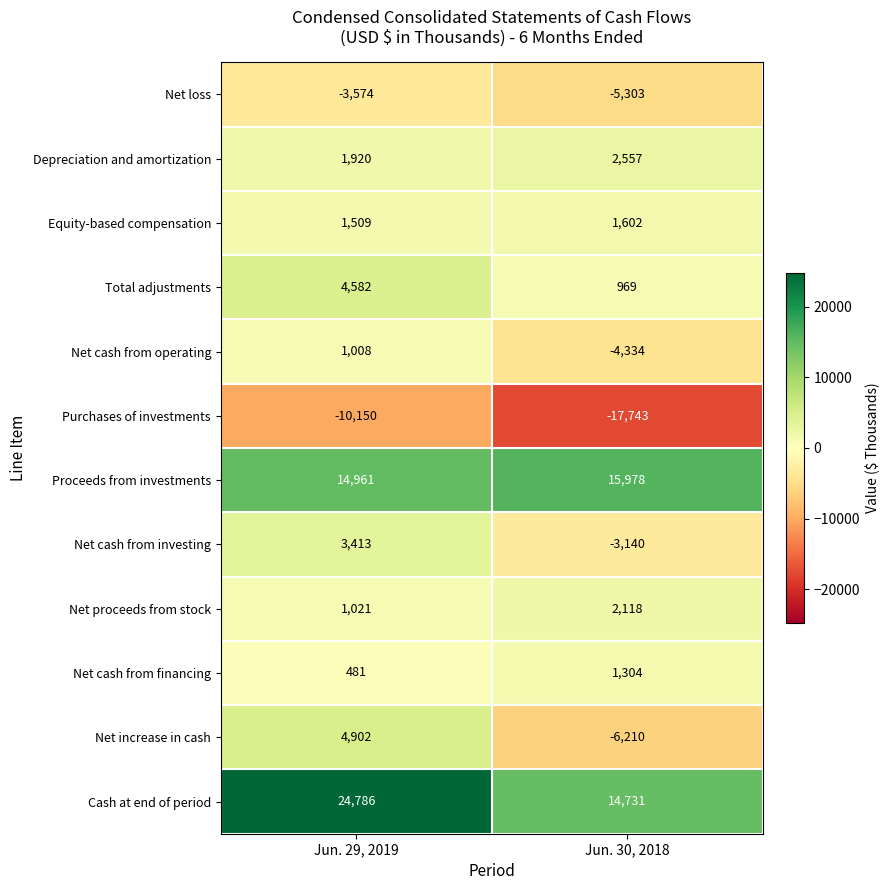

Rank the series by their maximum value, from lowest to highest.

Purchases of investments, Net loss, Net cash from operating, Net cash from financing, Equity-based compensation, Net proceeds from stock, Depreciation and amortization, Net cash from investing, Total adjustments, Net increase in cash, Proceeds from investments, Cash at end of period